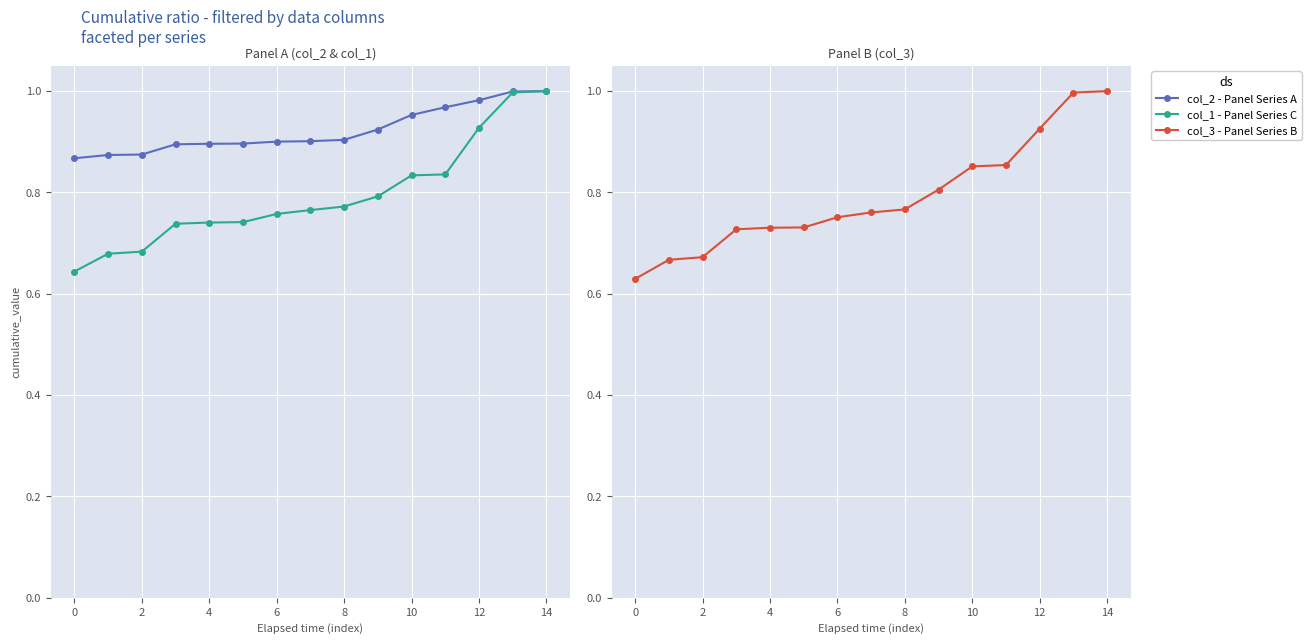

Count the number of data series in this chart.

3